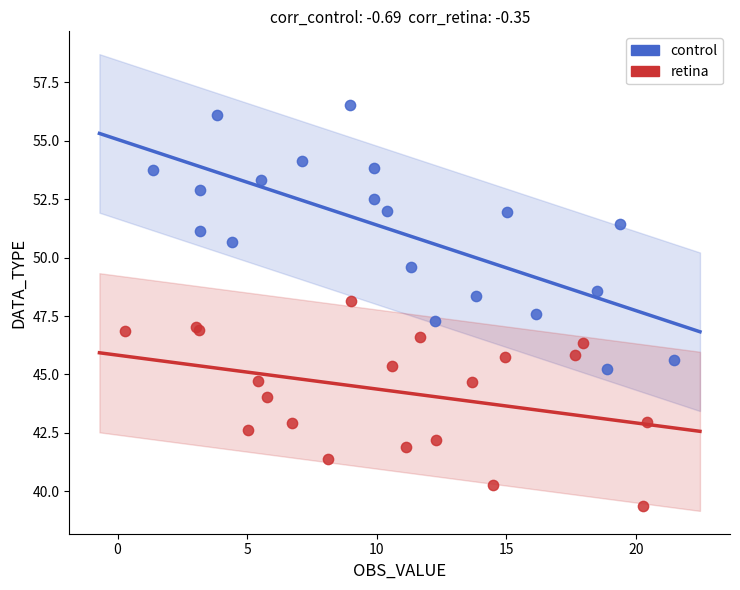

Which series reaches the minimum Y coordinate?

retina